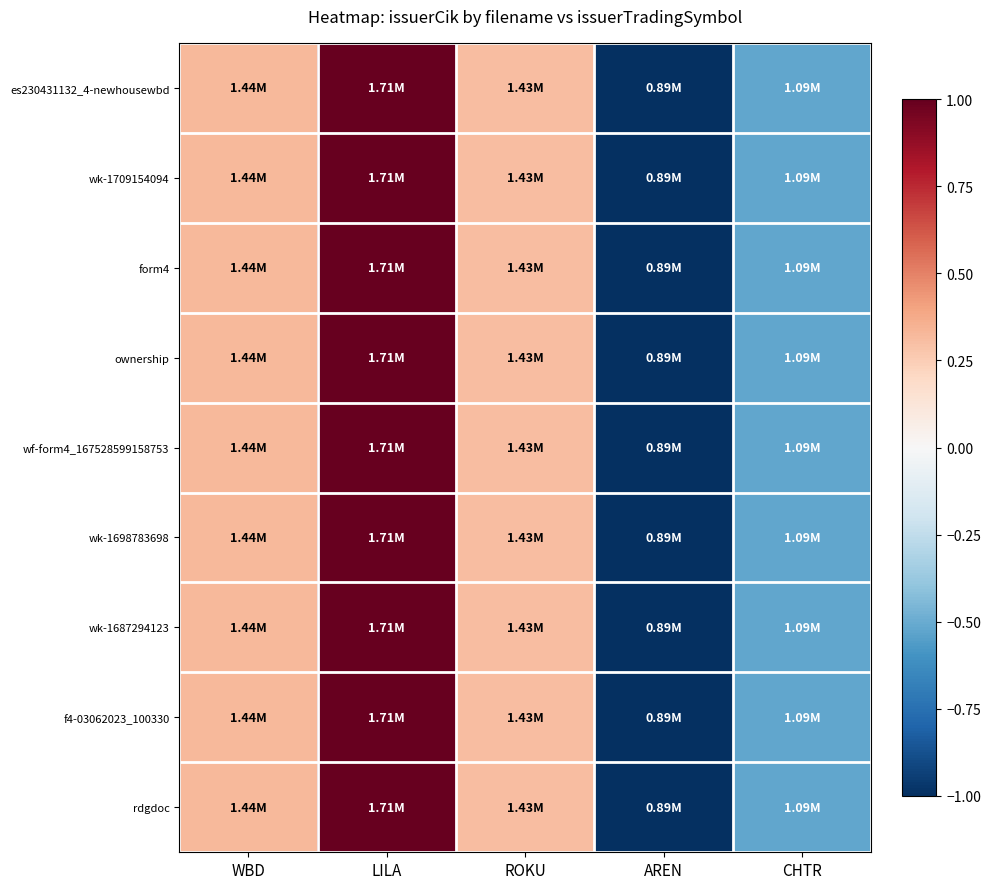

Reading left to right, transcribe all the data shown in this chart.

es230431132_4-newhousewbd: WBD=0.3	LILA=1.0	ROKU=0.3	AREN=-1.0	CHTR=-0.5
wk-1709154094: WBD=0.3	LILA=1.0	ROKU=0.3	AREN=-1.0	CHTR=-0.5
form4: WBD=0.3	LILA=1.0	ROKU=0.3	AREN=-1.0	CHTR=-0.5
ownership: WBD=0.3	LILA=1.0	ROKU=0.3	AREN=-1.0	CHTR=-0.5
wf-form4_167528599158753: WBD=0.3	LILA=1.0	ROKU=0.3	AREN=-1.0	CHTR=-0.5
wk-1698783698: WBD=0.3	LILA=1.0	ROKU=0.3	AREN=-1.0	CHTR=-0.5
wk-1687294123: WBD=0.3	LILA=1.0	ROKU=0.3	AREN=-1.0	CHTR=-0.5
f4-03062023_100330: WBD=0.3	LILA=1.0	ROKU=0.3	AREN=-1.0	CHTR=-0.5
rdgdoc: WBD=0.3	LILA=1.0	ROKU=0.3	AREN=-1.0	CHTR=-0.5